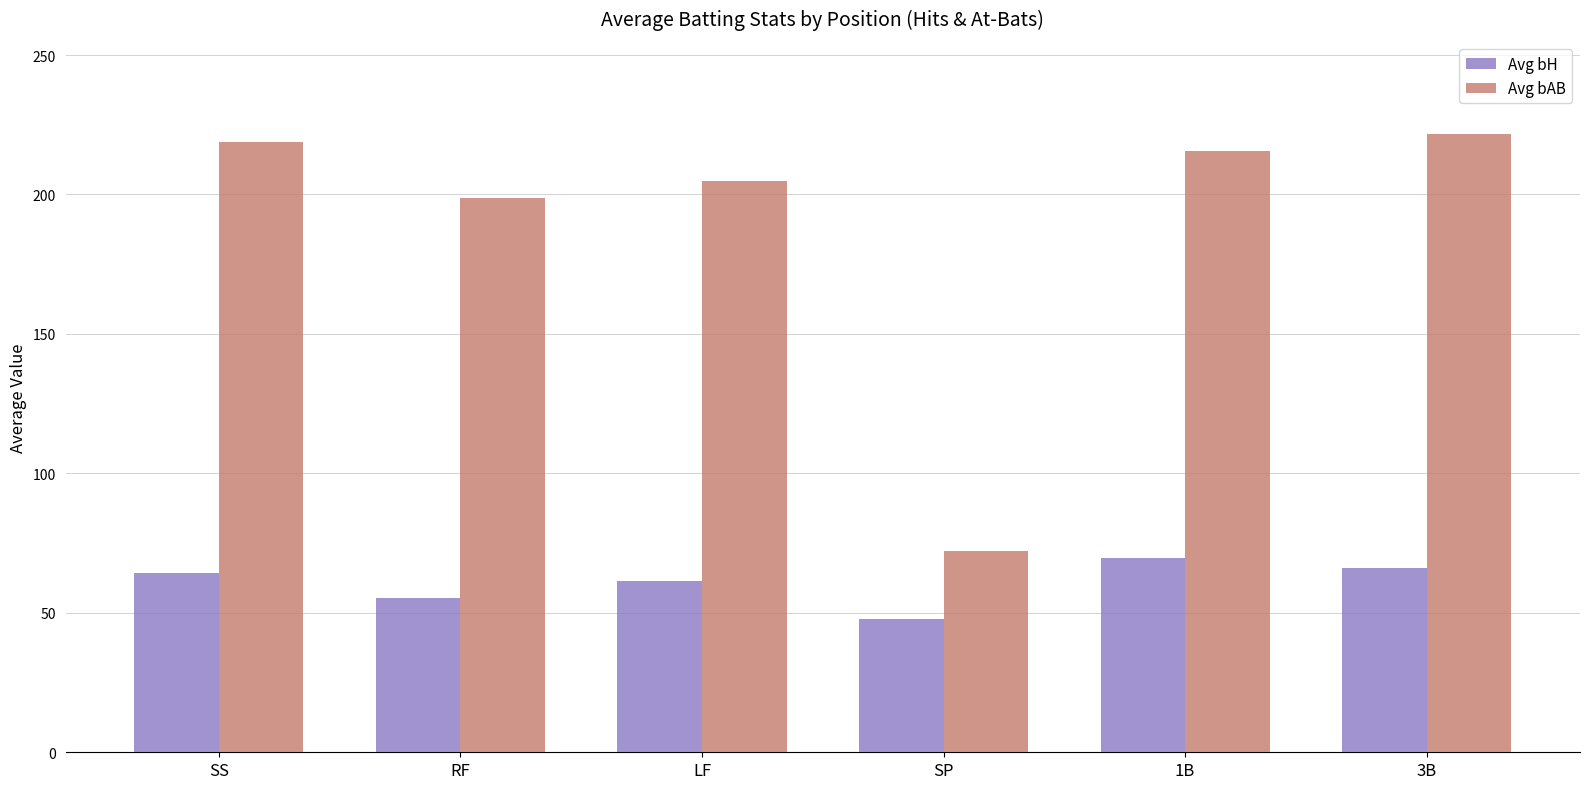

What is the sum of the Avg bAB values at 3B and LF?

426.5